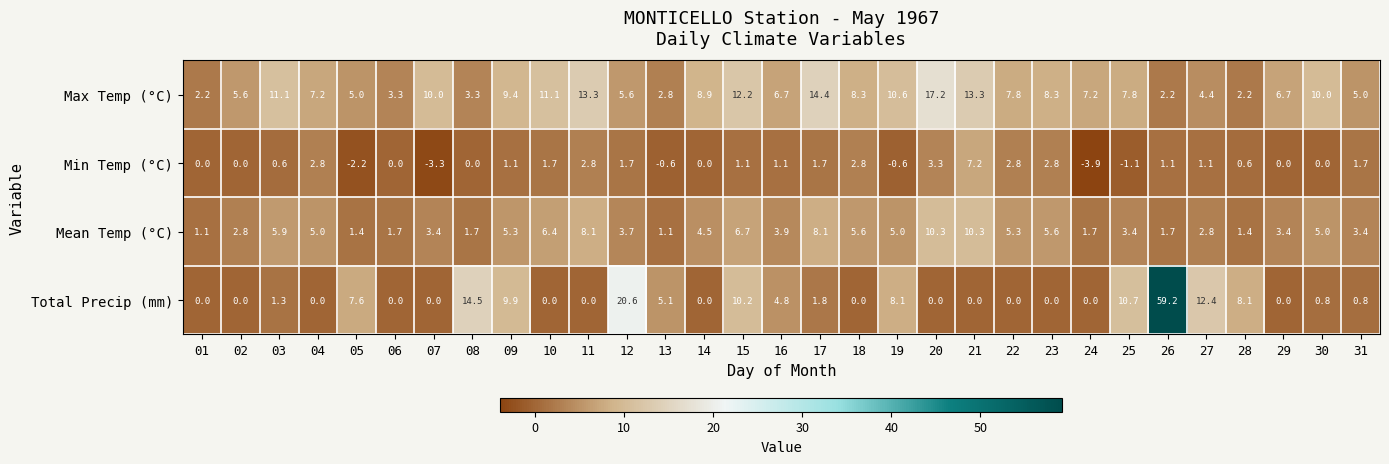

What is the approximate value of Total Precip (mm) at 19?

8.1